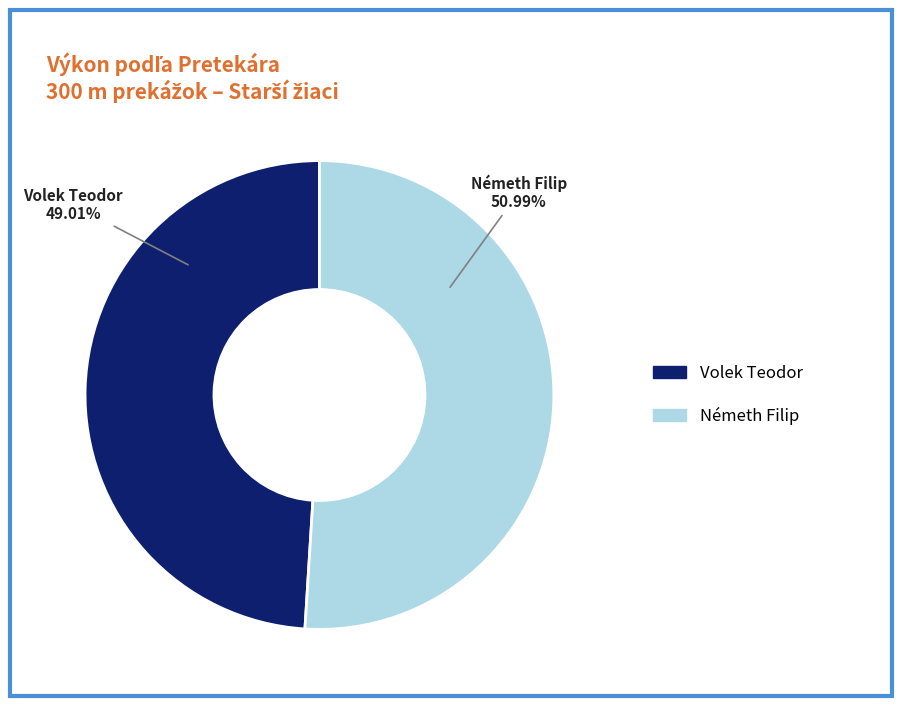

Does Németh Filip account for over 50% of the chart?

Yes